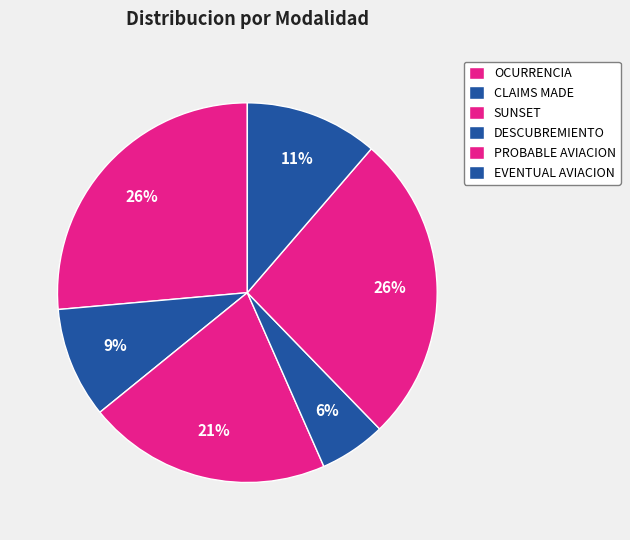

Count the number of slices in the pie.

6